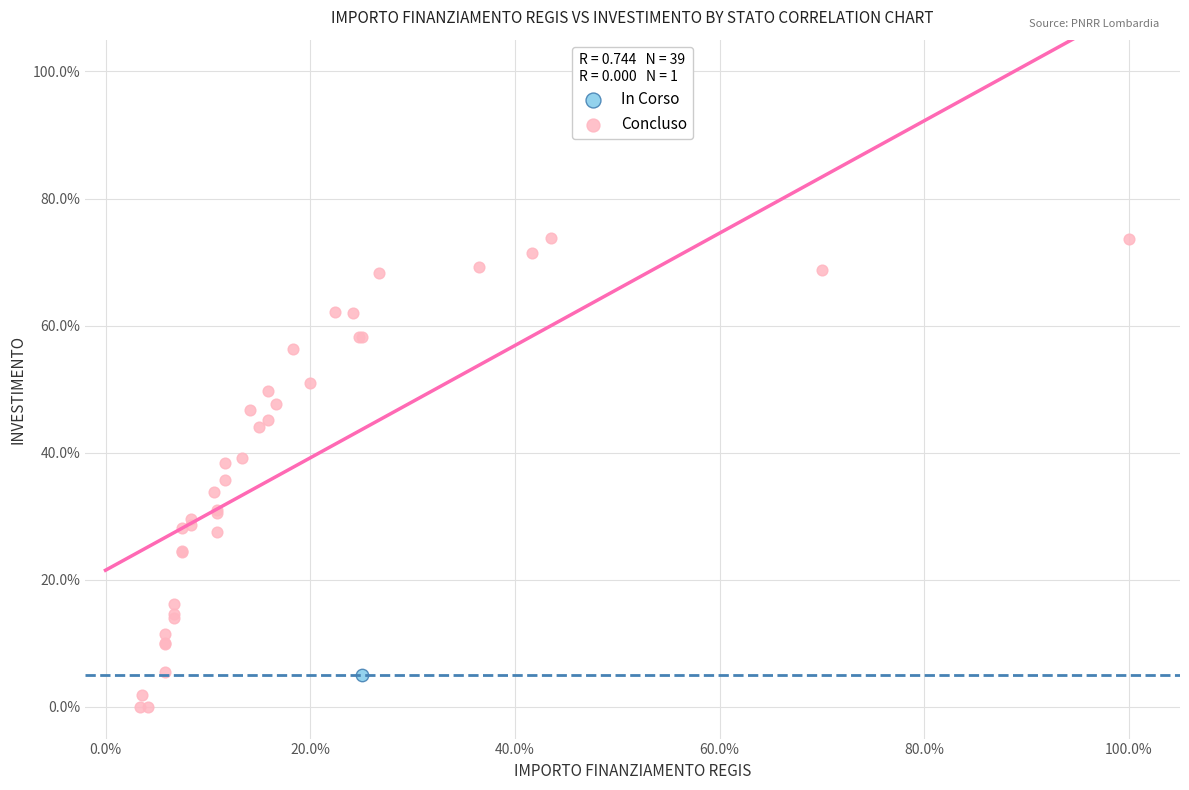

What are all the series names shown in the legend?

In Corso, Concluso